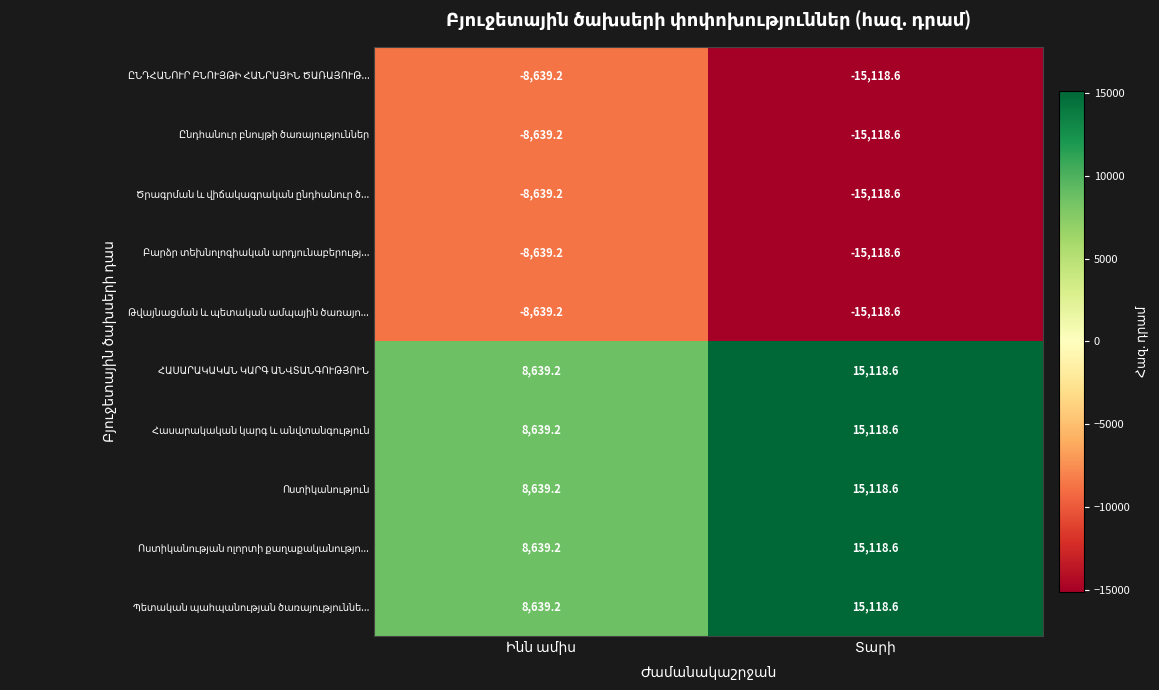

What is the minimum value shown in the chart?

-15118.6